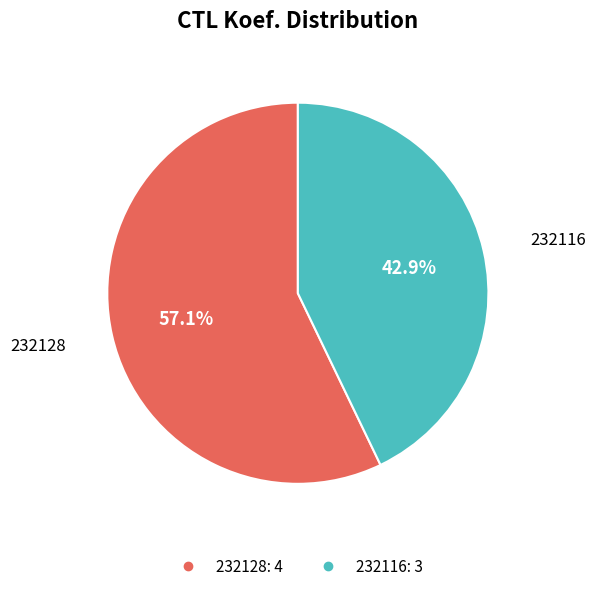

What is the total percentage of 232128 and 232116?

100.0%